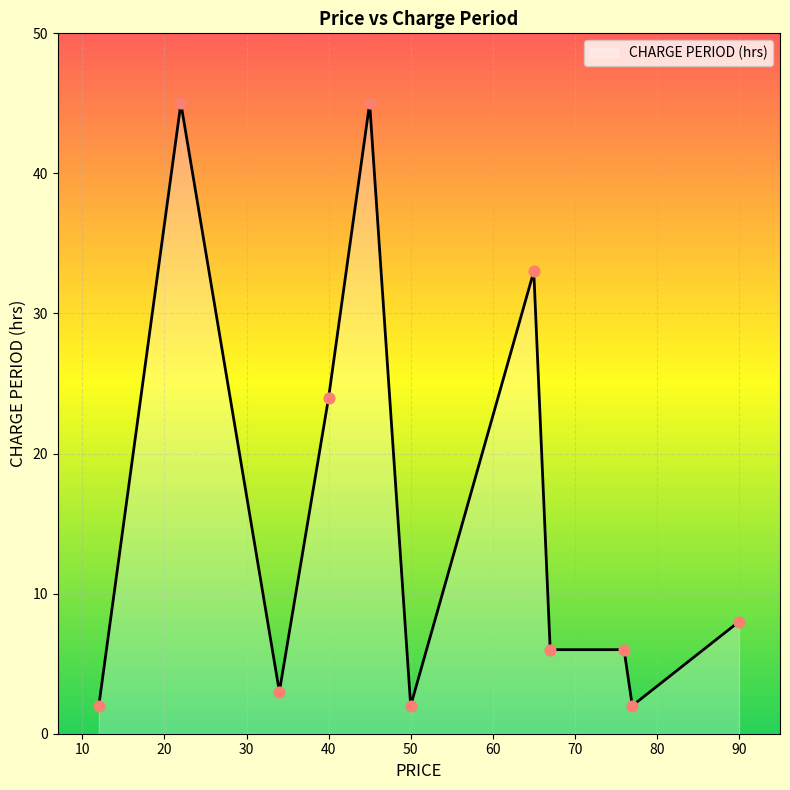

What is the maximum value shown in the chart?

45